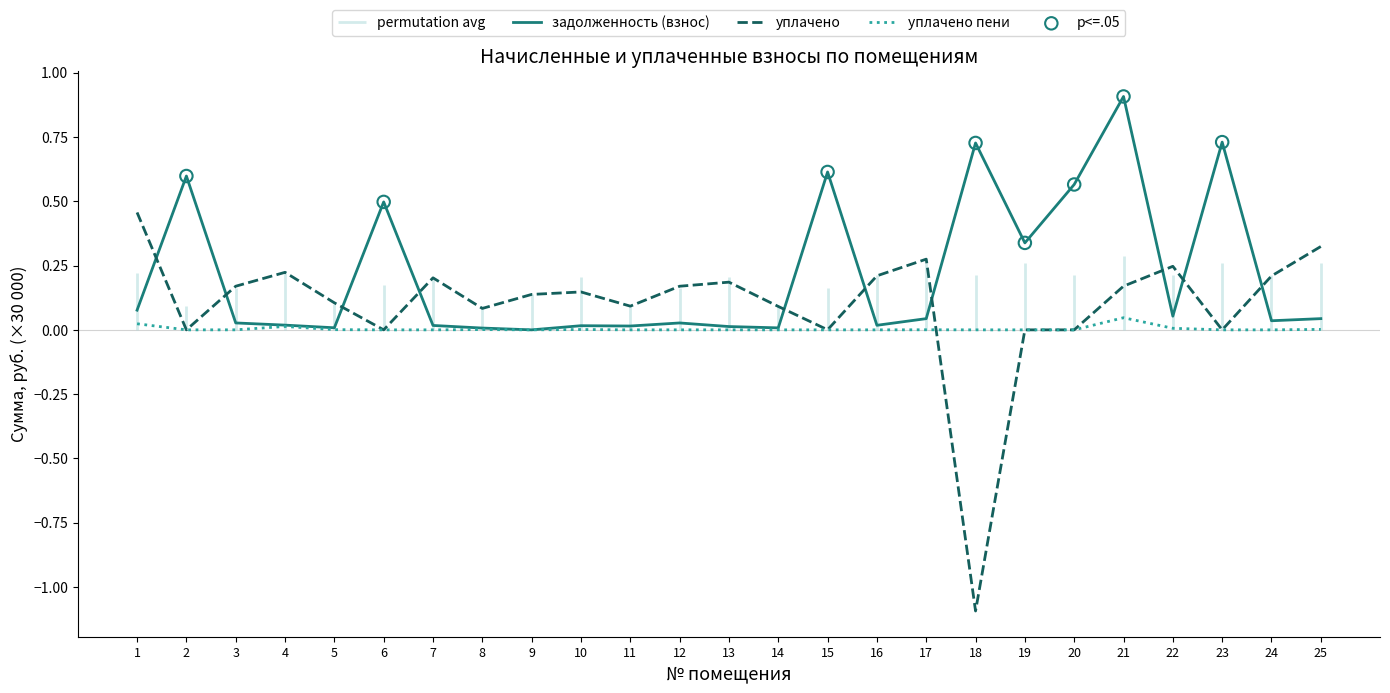

What is the total value across all series at 7?

0.2